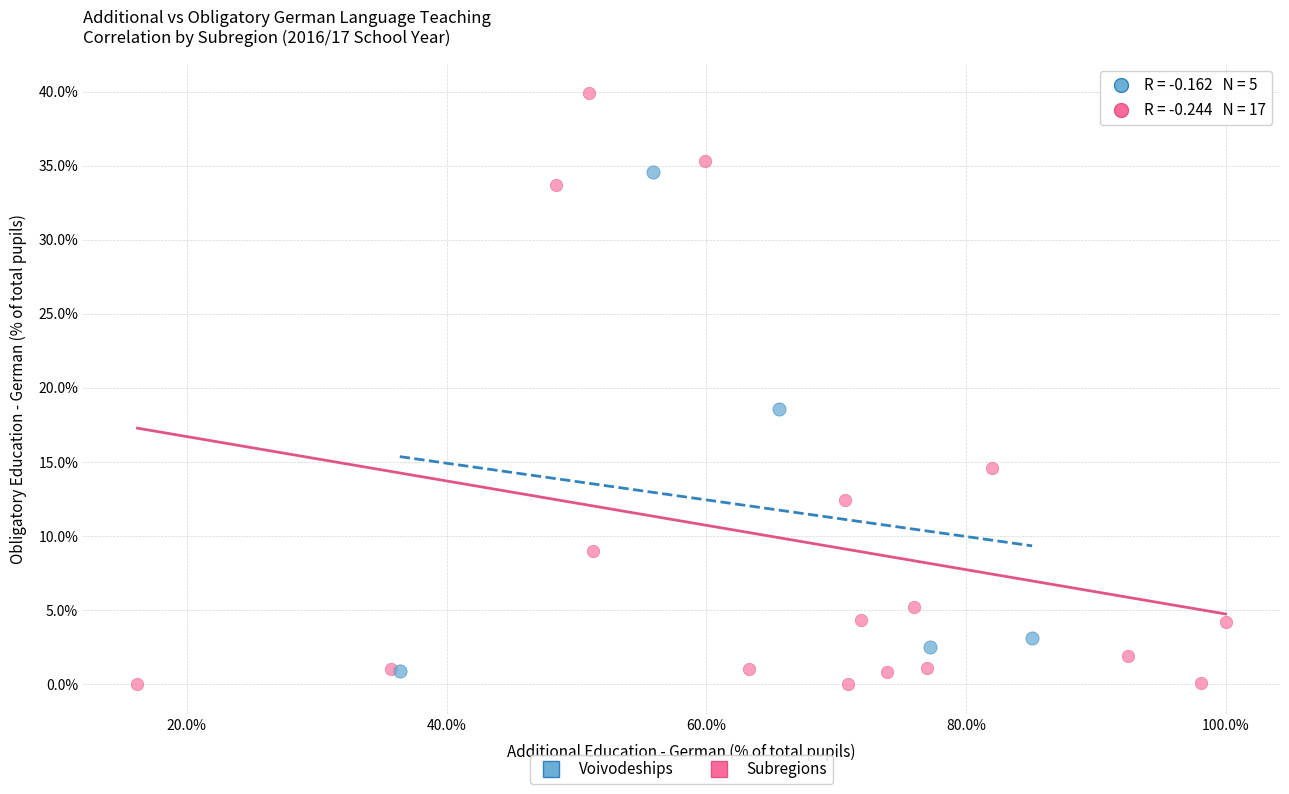

What are all the series names shown in the legend?

Voivodeships, Subregions